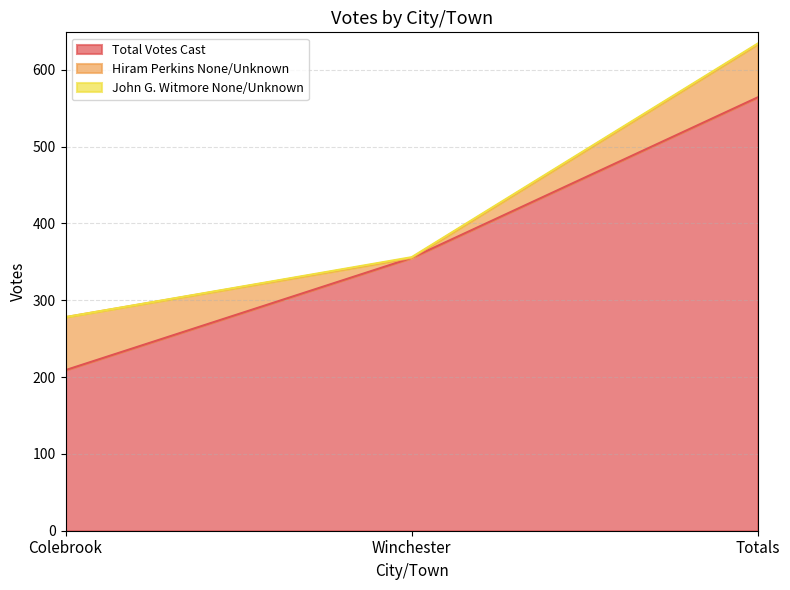

True or false: Total Votes Cast has a value of 564 at Totals.

True